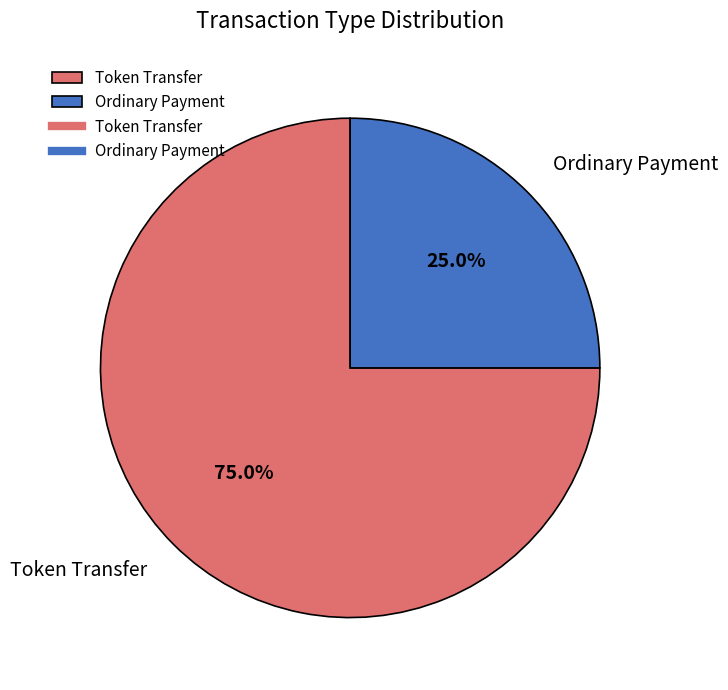

Which category has the biggest portion of the pie?

Token Transfer